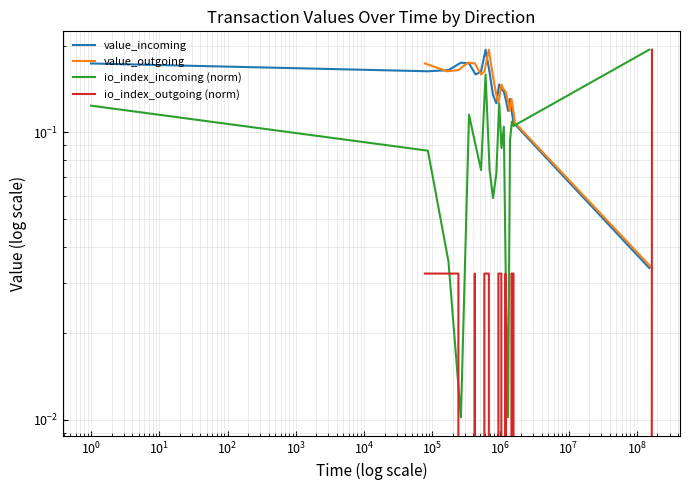

At $\mathdefault{10^{5}}$, list the series in order from smallest to largest.

io_index_outgoing (norm), io_index_incoming (norm), value_incoming, value_outgoing